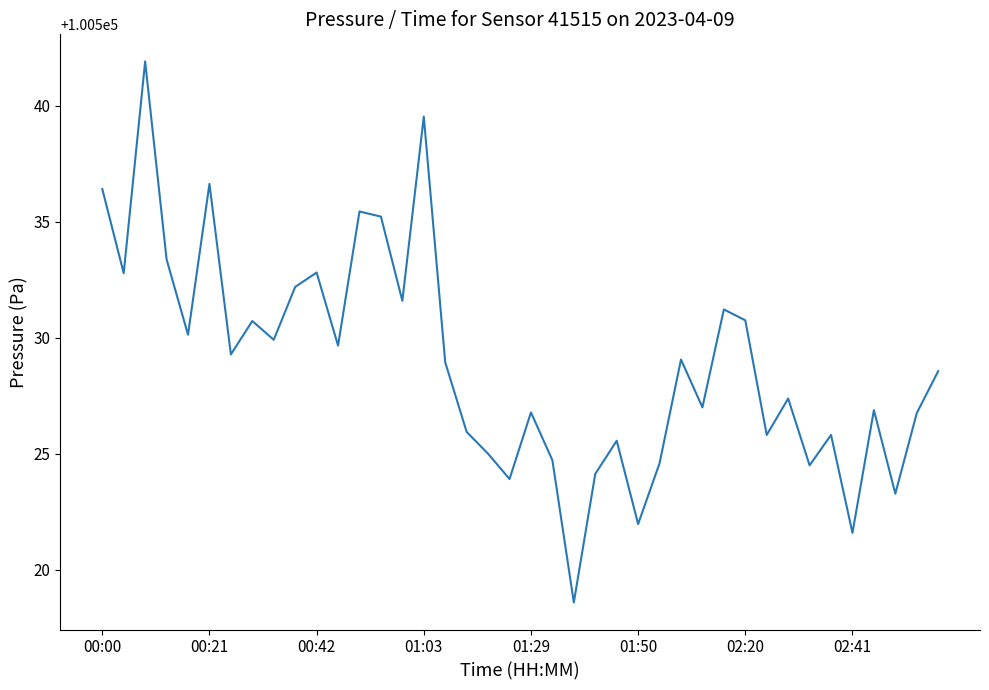

How many lines are shown in the chart?

1